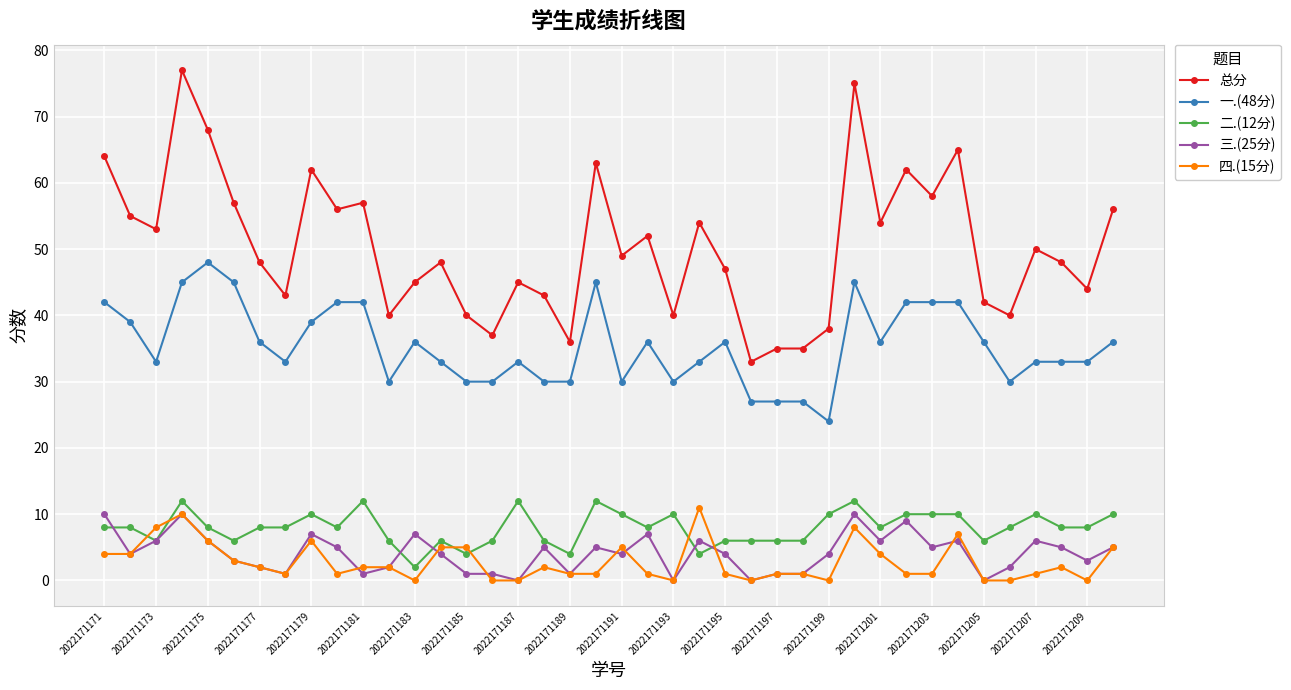

How many categories are shown in the chart?

40